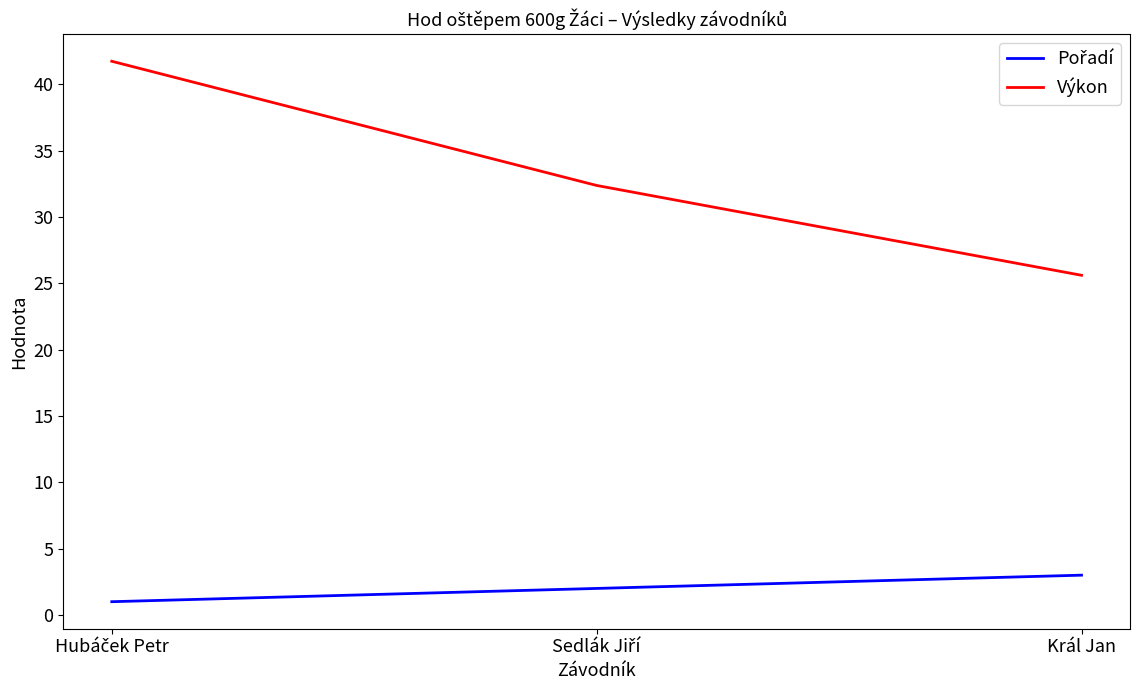

How many lines are shown in the chart?

2